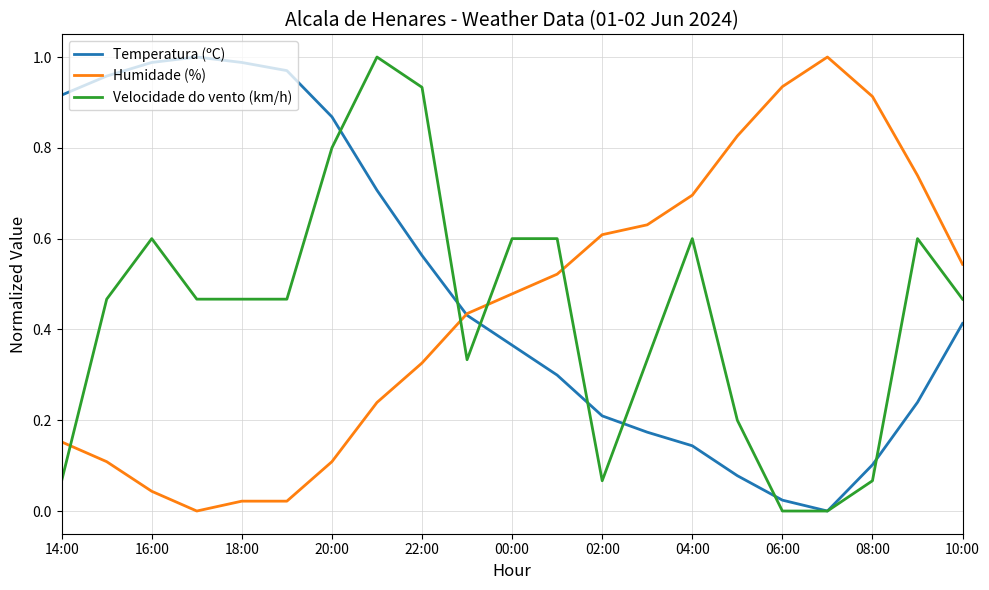

How many intersections are there between Humidade (%) and Velocidade do vento (km/h)?

4